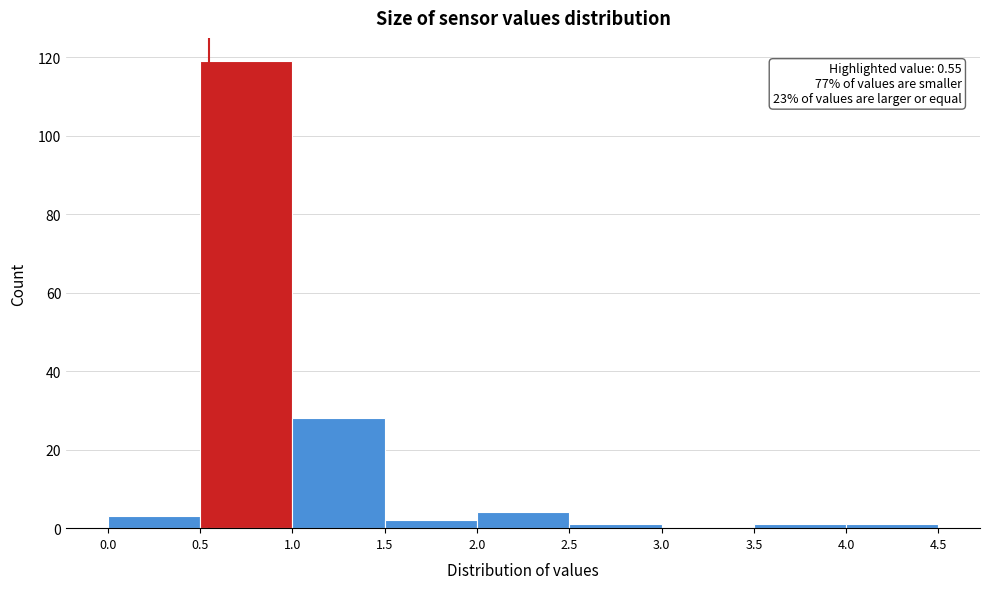

Over which range of the x-axis is the bar tallest?

0.5 to 1.0